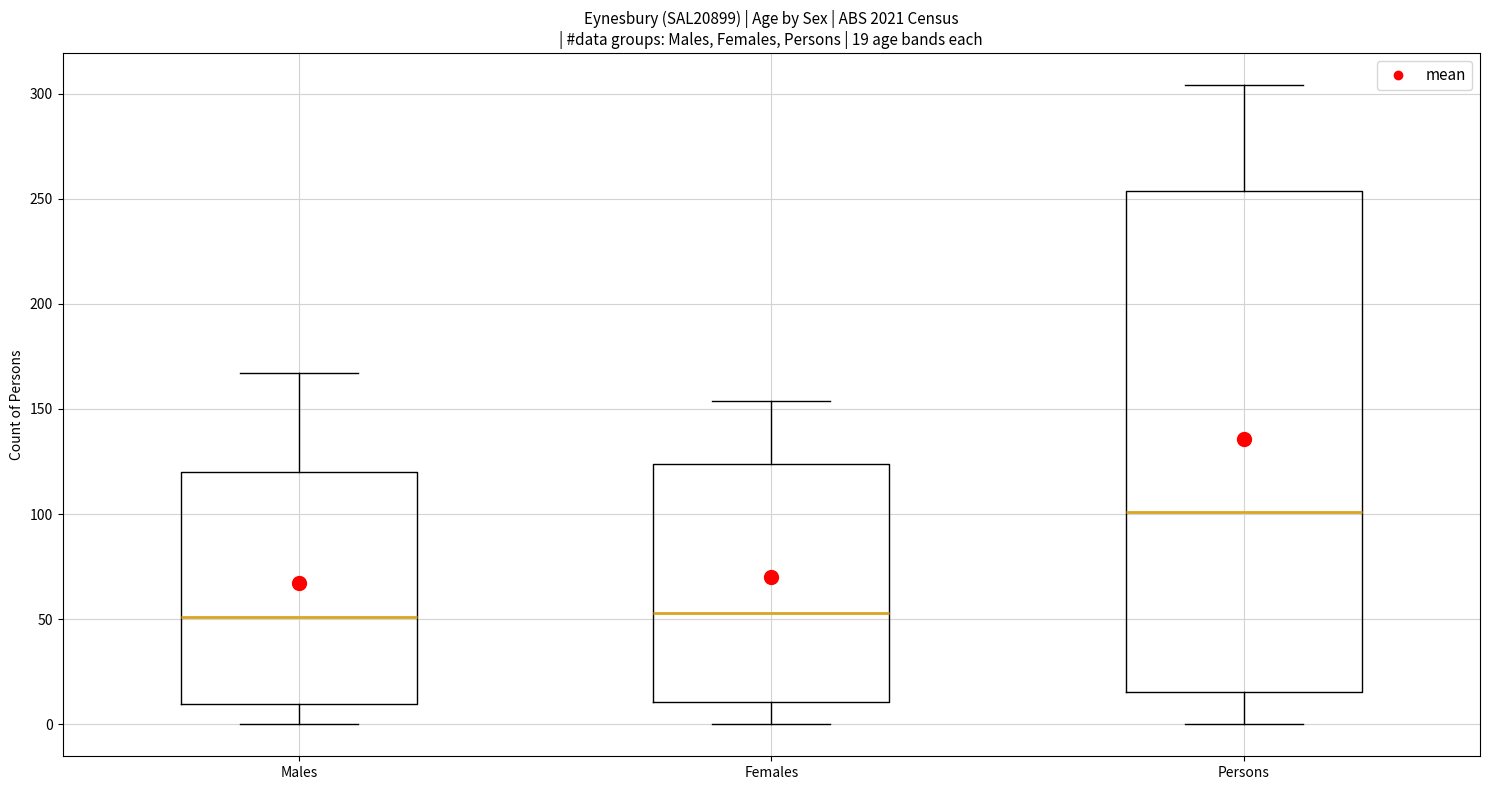

Which box is the tallest, from its lower edge to its upper edge?

Persons